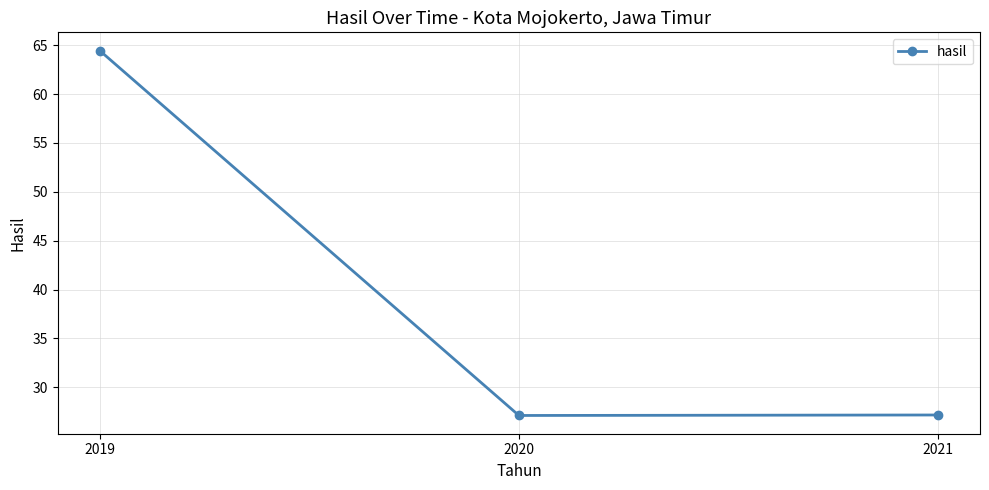

What is the value of the 2nd point from the left?

27.1